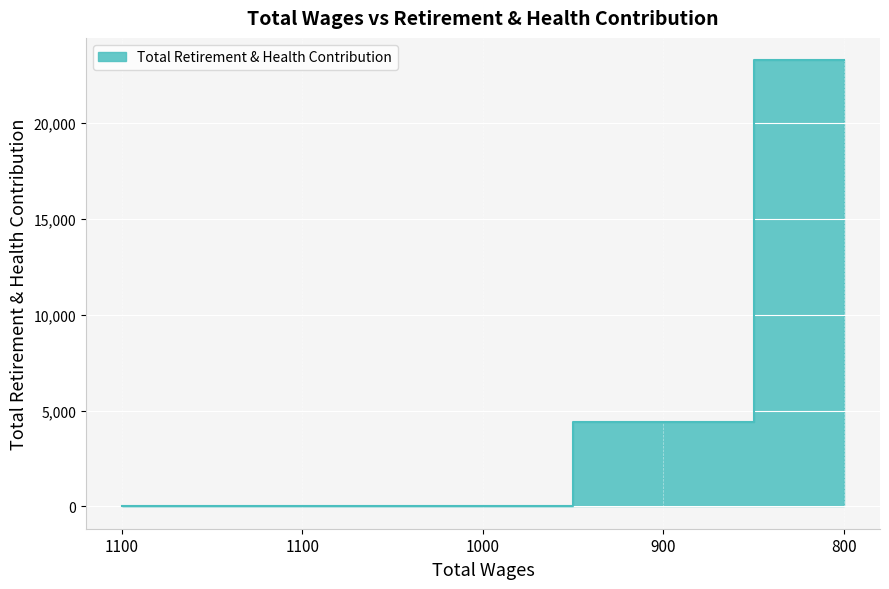

Rank the categories by value from highest to lowest.

800.0, 900.0, 1100.0, 1100.0, 1000.0